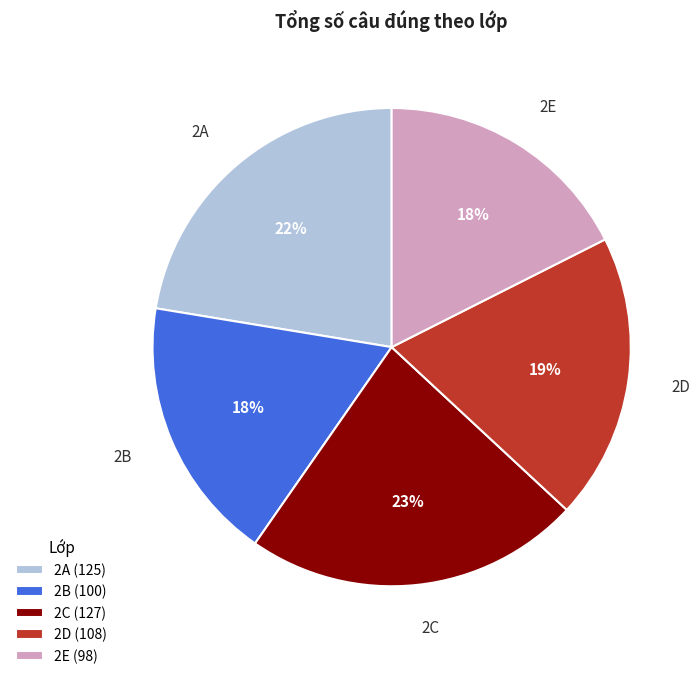

Between 2D and 2C, which is larger?

2C